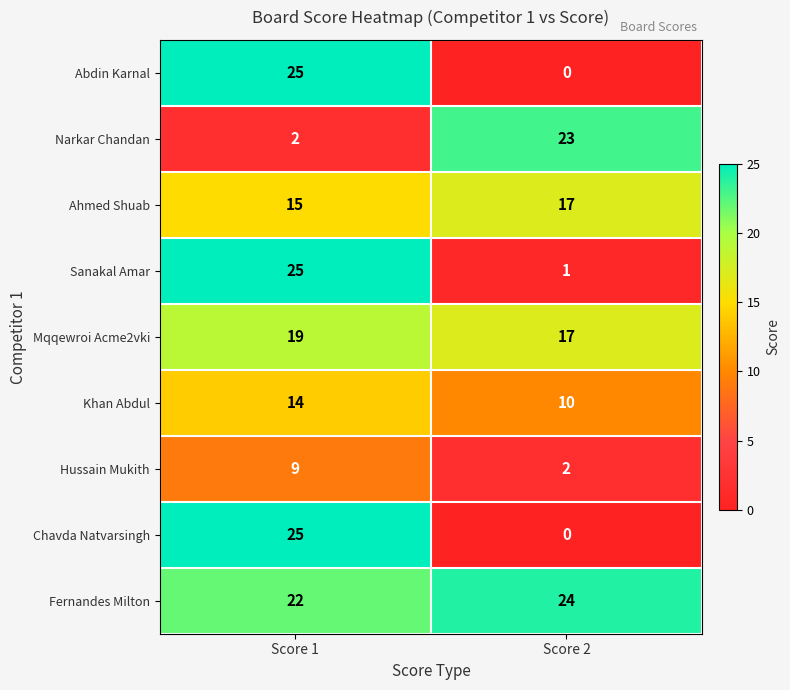

Rank the categories by Abdin Karnal value from highest to lowest.

Score 1, Score 2